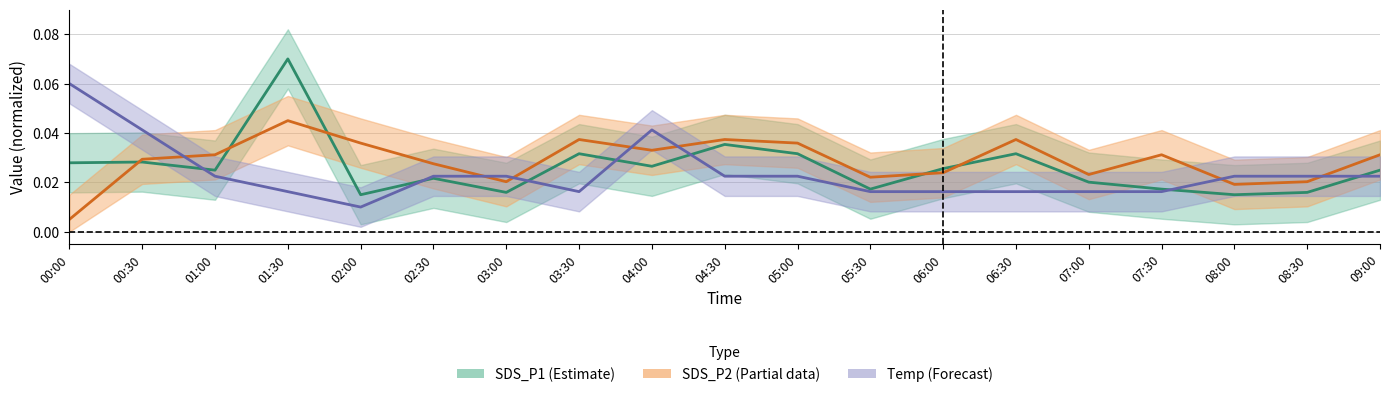

Where is SDS_P1 nearest to the value 0?

02:00